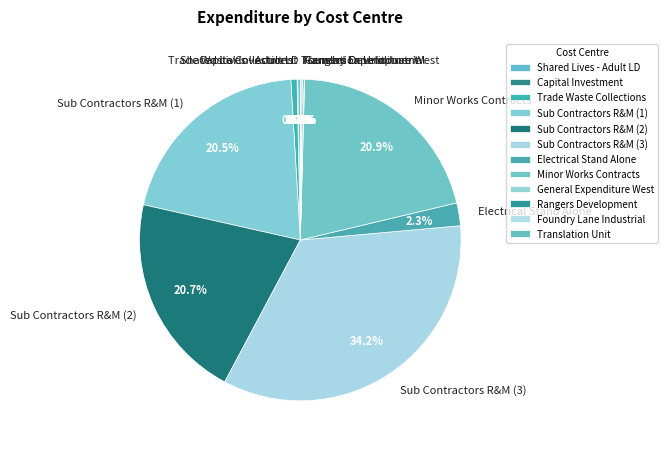

What is the ratio of the value at Sub Contractors R&M (2) to the value at Sub Contractors R&M (3)?

0.6